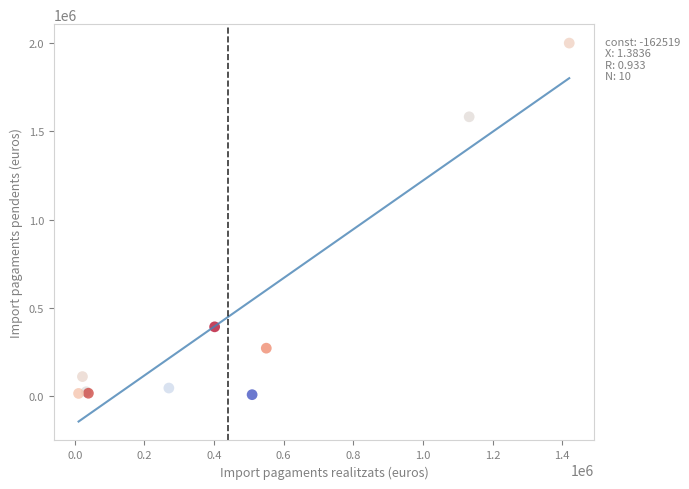

What Y value in the scatter plot is closest to 1003632?

1583400.3